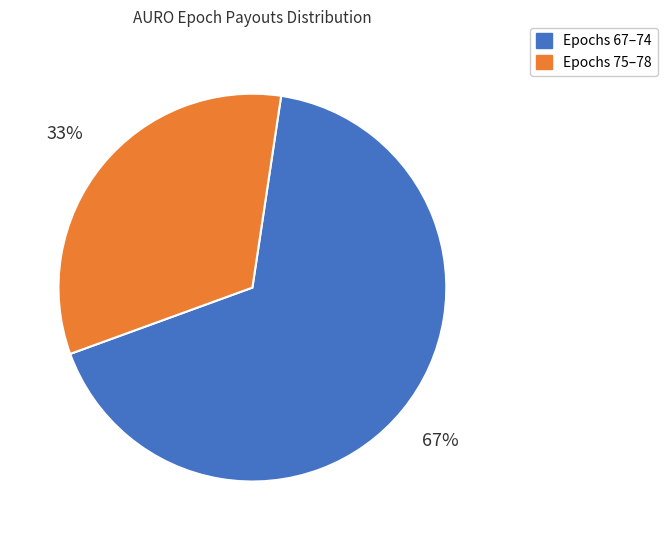

Count the number of slices in the pie.

2